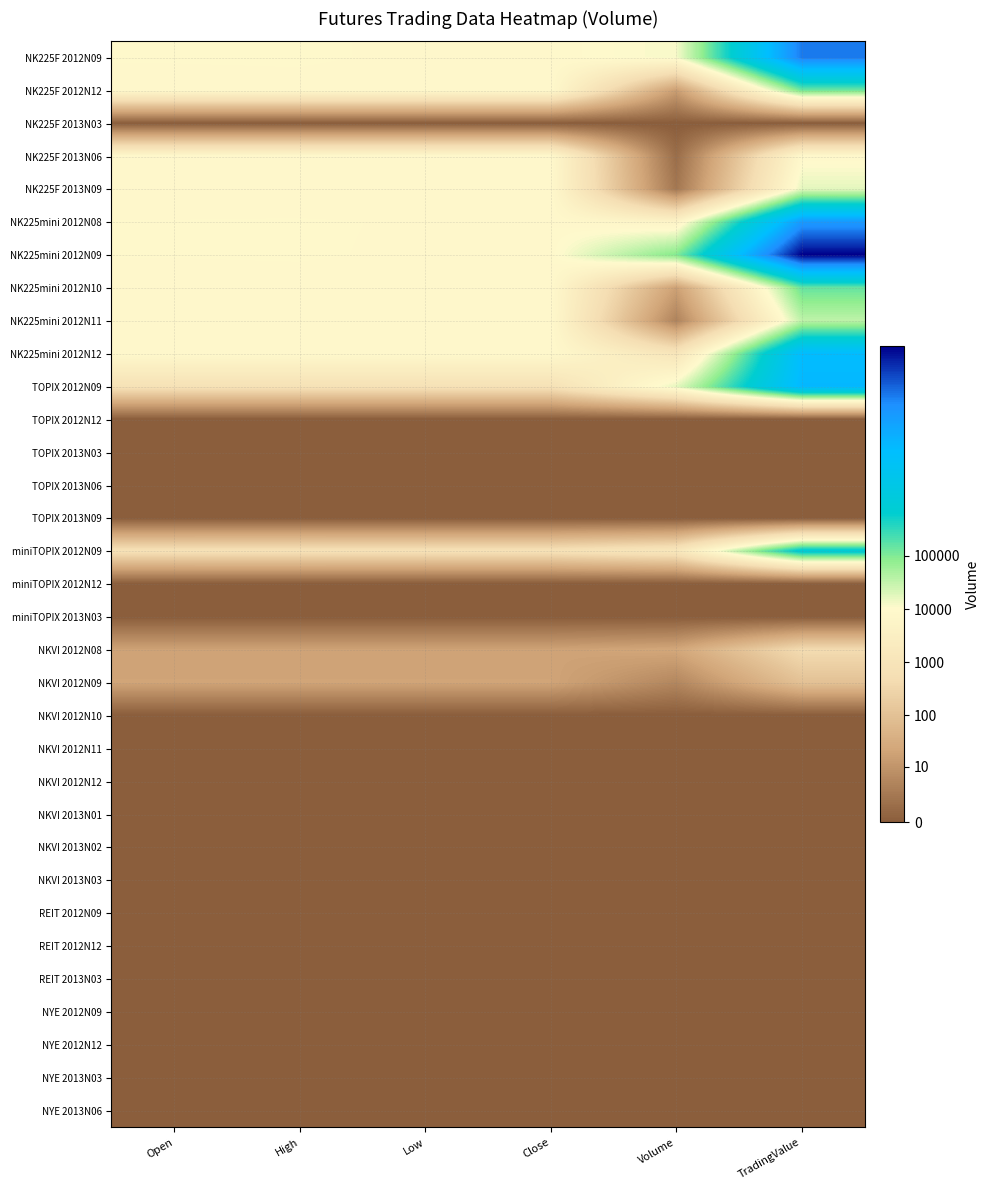

Reading left to right, list all the values displayed in this chart.

NK225F 2012N09: Open=9.1	High=9.1	Low=9.1	Close=9.1	Volume=9.4	TradingValue=18.5
NK225F 2012N12: Open=9.1	High=9.1	Low=9.1	Close=9.1	Volume=2.8	TradingValue=11.8
NK225F 2013N03: Open=0.0	High=0.0	Low=0.0	Close=0.0	Volume=0.0	TradingValue=0.0
NK225F 2013N06: Open=9.1	High=9.1	Low=9.1	Close=9.1	Volume=0.7	TradingValue=9.1
NK225F 2013N09: Open=9.1	High=9.1	Low=9.1	Close=9.1	Volume=1.1	TradingValue=9.8
NK225mini 2012N08: Open=9.1	High=9.1	Low=9.1	Close=9.1	Volume=8.6	TradingValue=17.6
NK225mini 2012N09: Open=9.1	High=9.1	Low=9.1	Close=9.1	Volume=11.5	TradingValue=20.6
NK225mini 2012N10: Open=9.1	High=9.1	Low=9.1	Close=9.1	Volume=2.9	TradingValue=11.9
NK225mini 2012N11: Open=9.1	High=9.1	Low=9.1	Close=9.1	Volume=1.6	TradingValue=10.5
NK225mini 2012N12: Open=9.1	High=9.1	Low=9.1	Close=9.1	Volume=7.0	TradingValue=16.1
TOPIX 2012N09: Open=6.6	High=6.6	Low=6.6	Close=6.6	Volume=9.7	TradingValue=16.3
TOPIX 2012N12: Open=0.0	High=0.0	Low=0.0	Close=0.0	Volume=0.0	TradingValue=0.0
TOPIX 2013N03: Open=0.0	High=0.0	Low=0.0	Close=0.0	Volume=0.0	TradingValue=0.0
TOPIX 2013N06: Open=0.0	High=0.0	Low=0.0	Close=0.0	Volume=0.0	TradingValue=0.0
TOPIX 2013N09: Open=0.0	High=0.0	Low=0.0	Close=0.0	Volume=0.0	TradingValue=0.0
miniTOPIX 2012N09: Open=6.6	High=6.6	Low=6.6	Close=6.6	Volume=7.2	TradingValue=13.8
miniTOPIX 2012N12: Open=0.0	High=0.0	Low=0.0	Close=0.0	Volume=0.0	TradingValue=0.0
miniTOPIX 2013N03: Open=0.0	High=0.0	Low=0.0	Close=0.0	Volume=0.0	TradingValue=0.0
NKVI 2012N08: Open=3.0	High=3.0	Low=3.0	Close=3.0	Volume=3.2	TradingValue=6.1
NKVI 2012N09: Open=3.1	High=3.1	Low=3.1	Close=3.1	Volume=1.8	TradingValue=4.6
NKVI 2012N10: Open=0.0	High=0.0	Low=0.0	Close=0.0	Volume=0.0	TradingValue=0.0
NKVI 2012N11: Open=0.0	High=0.0	Low=0.0	Close=0.0	Volume=0.0	TradingValue=0.0
NKVI 2012N12: Open=0.0	High=0.0	Low=0.0	Close=0.0	Volume=0.0	TradingValue=0.0
NKVI 2013N01: Open=0.0	High=0.0	Low=0.0	Close=0.0	Volume=0.0	TradingValue=0.0
NKVI 2013N02: Open=0.0	High=0.0	Low=0.0	Close=0.0	Volume=0.0	TradingValue=0.0
NKVI 2013N03: Open=0.0	High=0.0	Low=0.0	Close=0.0	Volume=0.0	TradingValue=0.0
REIT 2012N09: Open=0.0	High=0.0	Low=0.0	Close=0.0	Volume=0.0	TradingValue=0.0
REIT 2012N12: Open=0.0	High=0.0	Low=0.0	Close=0.0	Volume=0.0	TradingValue=0.0
REIT 2013N03: Open=0.0	High=0.0	Low=0.0	Close=0.0	Volume=0.0	TradingValue=0.0
NYE 2012N09: Open=0.0	High=0.0	Low=0.0	Close=0.0	Volume=0.0	TradingValue=0.0
NYE 2012N12: Open=0.0	High=0.0	Low=0.0	Close=0.0	Volume=0.0	TradingValue=0.0
NYE 2013N03: Open=0.0	High=0.0	Low=0.0	Close=0.0	Volume=0.0	TradingValue=0.0
NYE 2013N06: Open=0.0	High=0.0	Low=0.0	Close=0.0	Volume=0.0	TradingValue=0.0